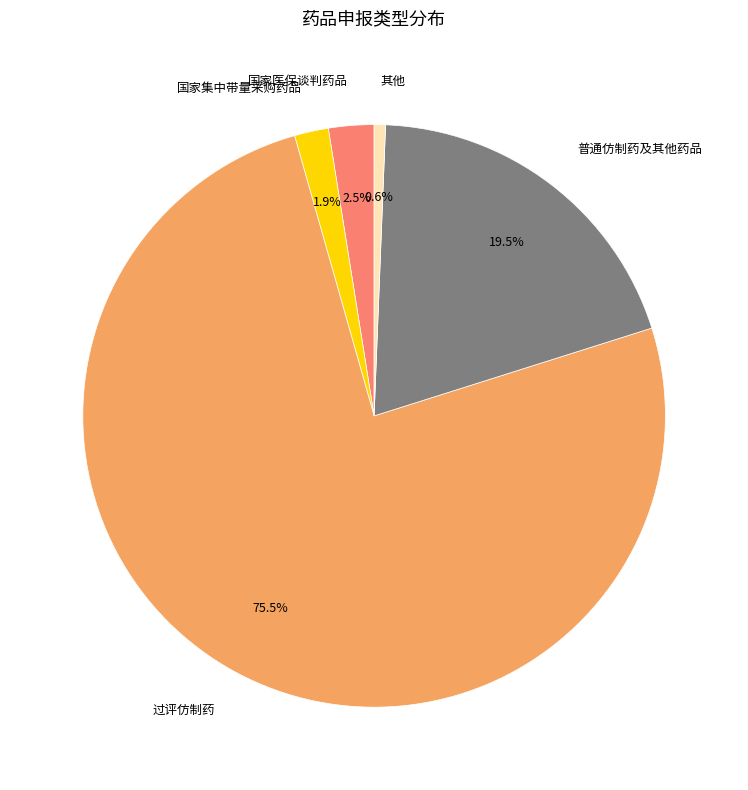

What is the ratio of the value at 其他 to the value at 国家集中带量采购药品?

0.3